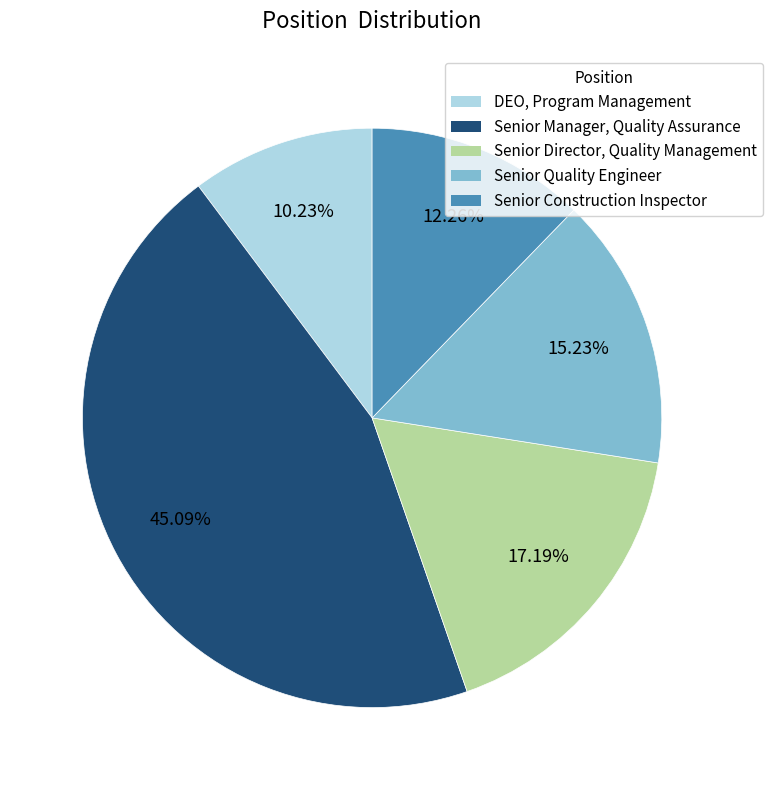

Is there any slice that represents more than half of the pie?

No